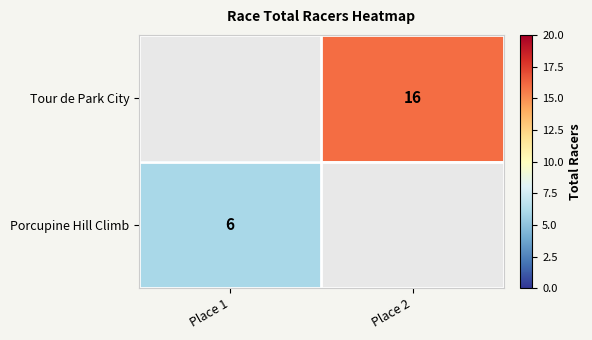

The value of Tour de Park City at Place 2 is 9. True or false?

False